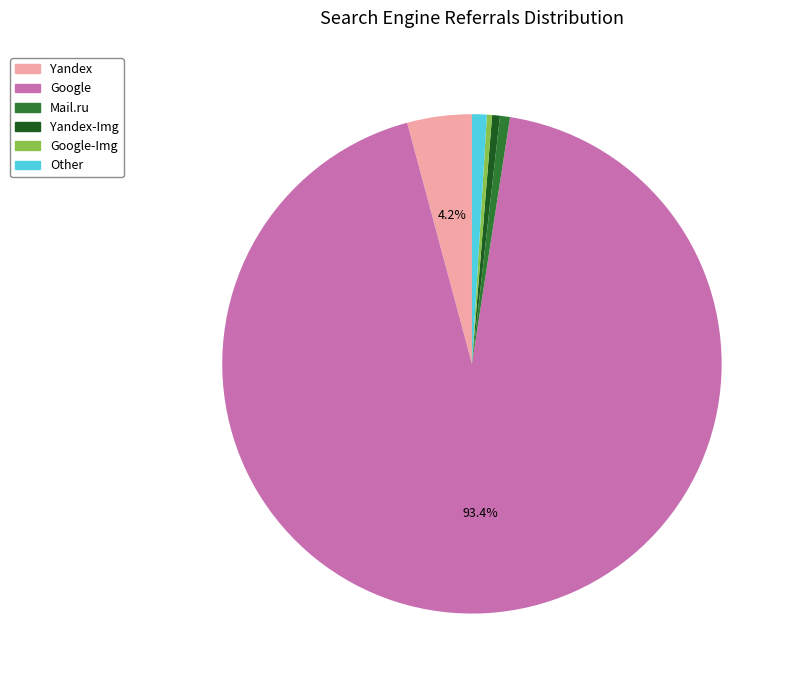

Is there a majority slice in this chart?

Yes